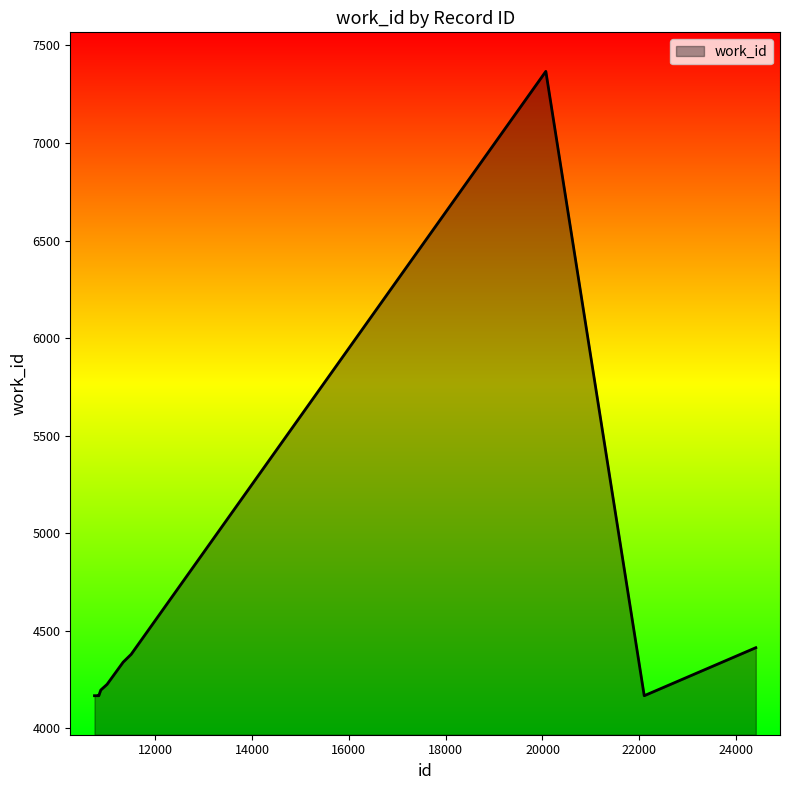

What is the sum of all values?

45587